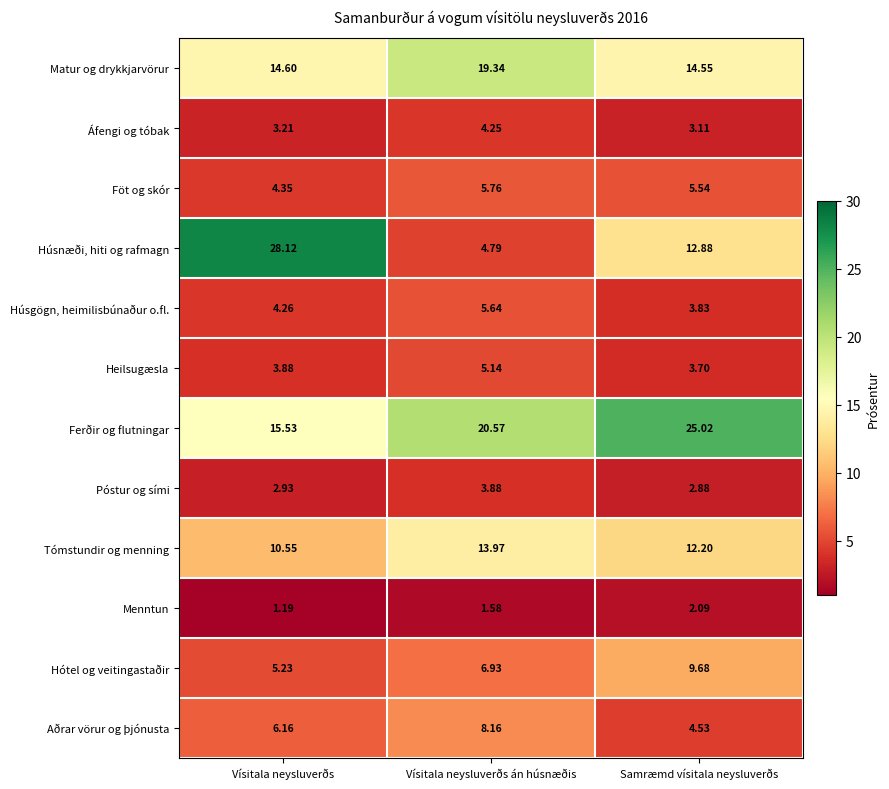

Where does the Ferðir og flutningar series first go above 20?

Vísitala neysluverðs án húsnæðis